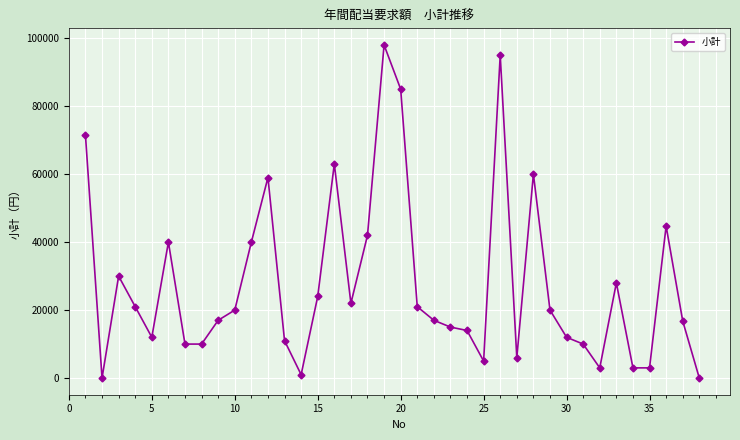

What is the greatest value displayed?

98000